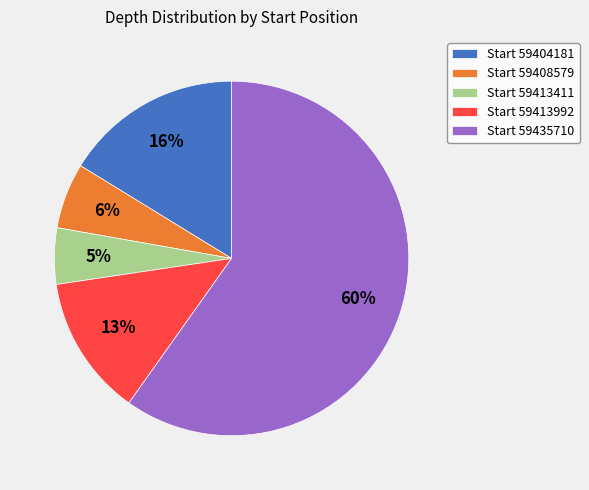

Which has a higher value, Start 59404181 or Start 59413411?

Start 59404181